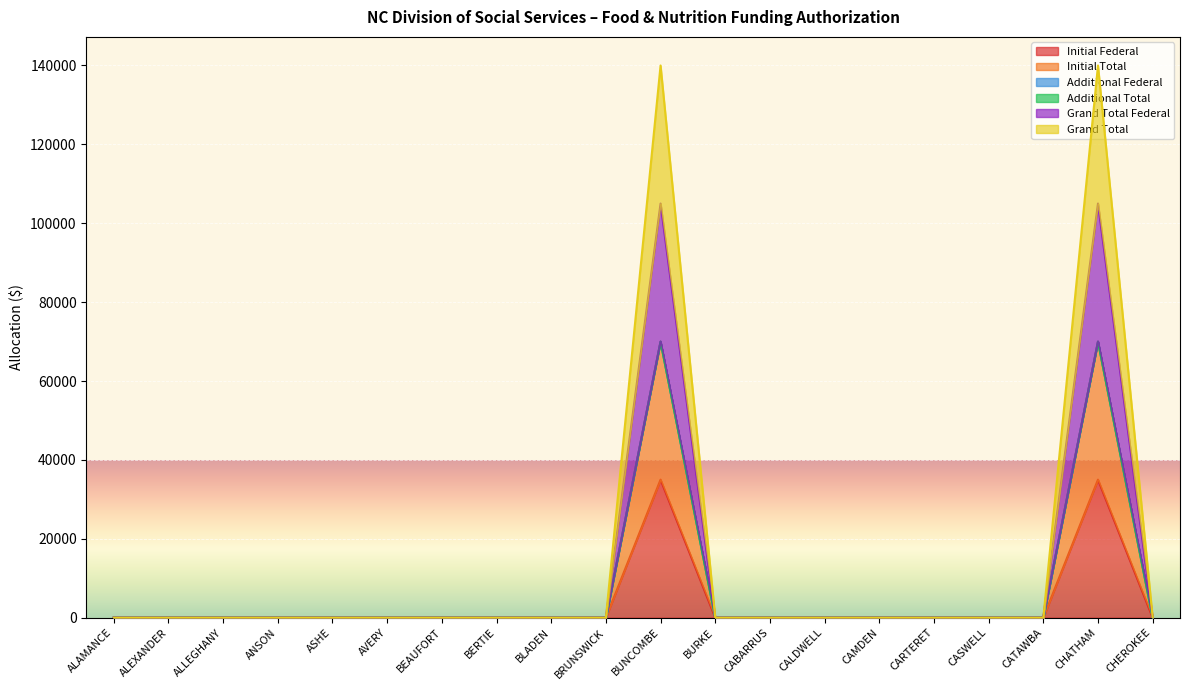

Does the chart display data point markers on the line(s)?

No